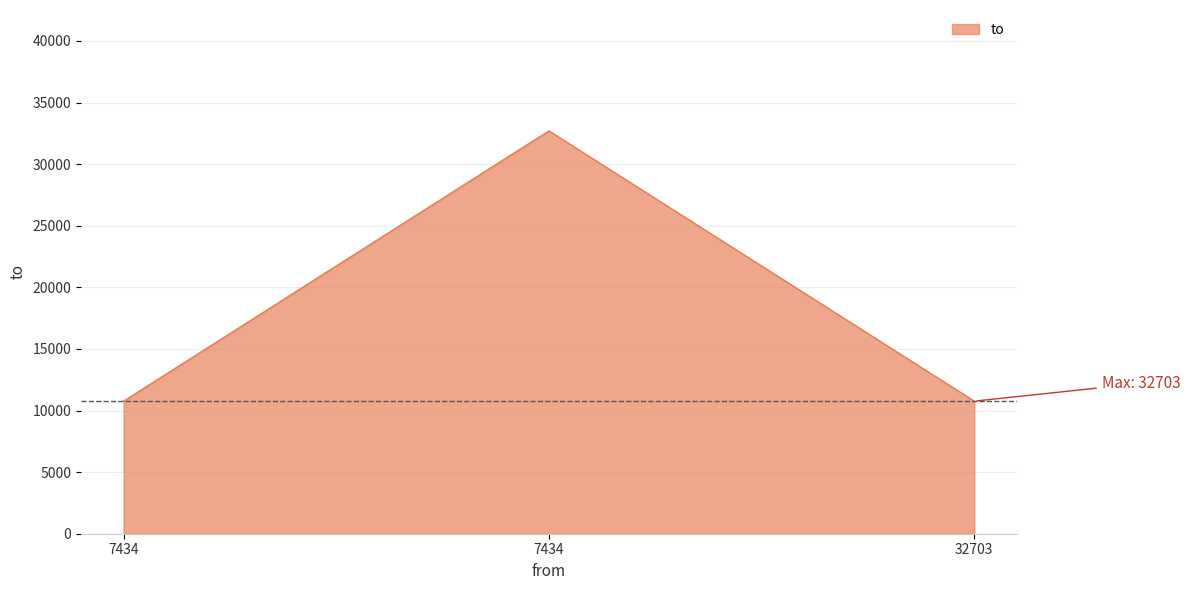

What is the smallest value displayed?

10762